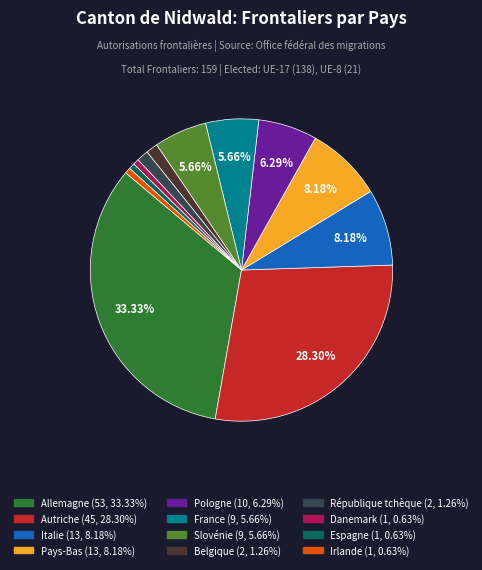

Is Autriche the majority of the pie?

No